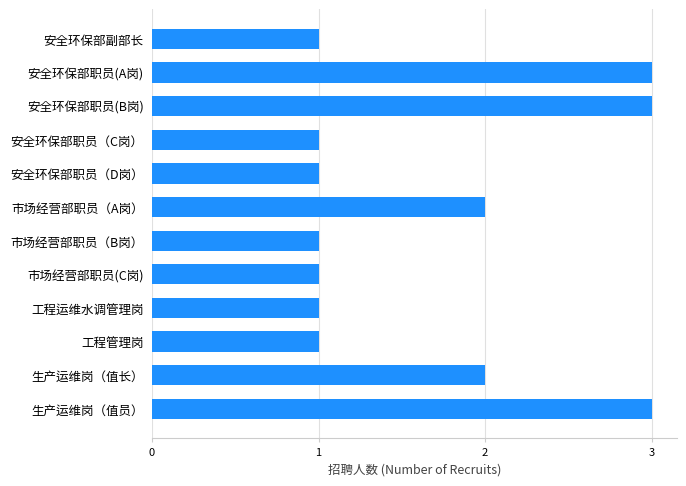

True or false: the data shows 5 at 安全环保部职员(A岗).

False